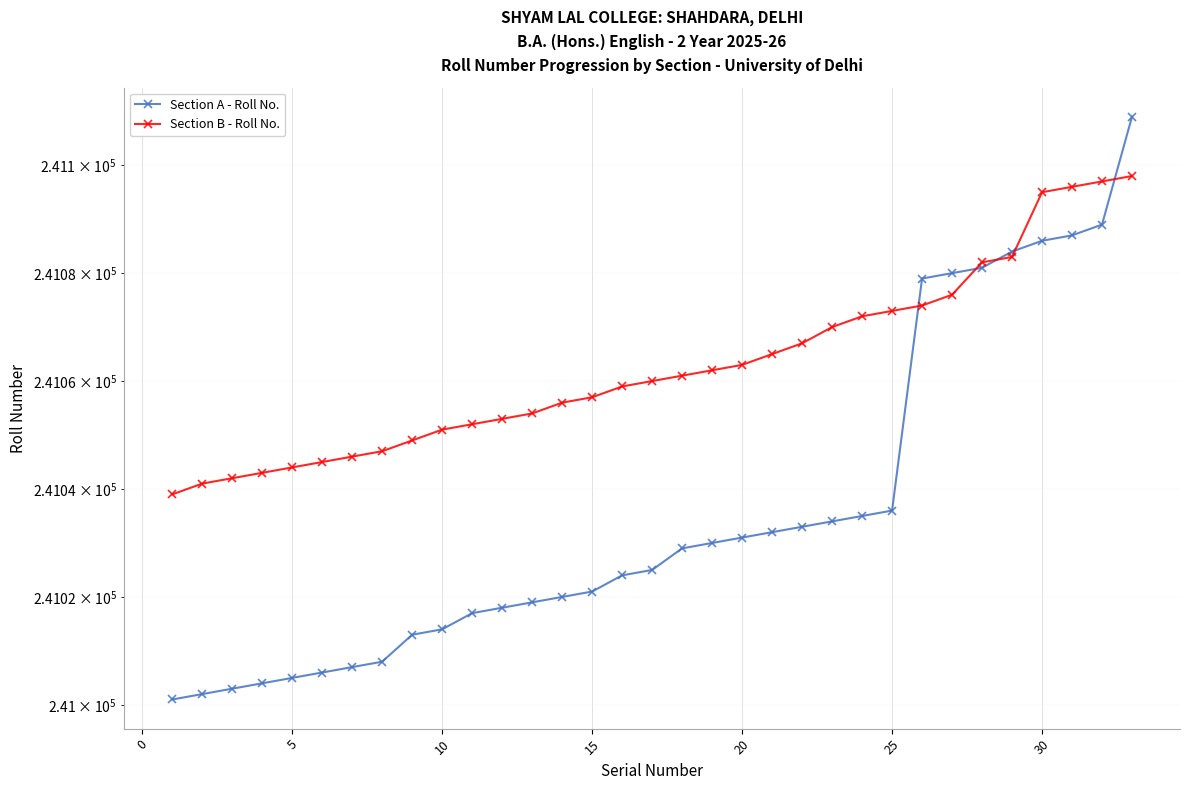

Which series has the largest total across all categories?

Section B - Roll No.